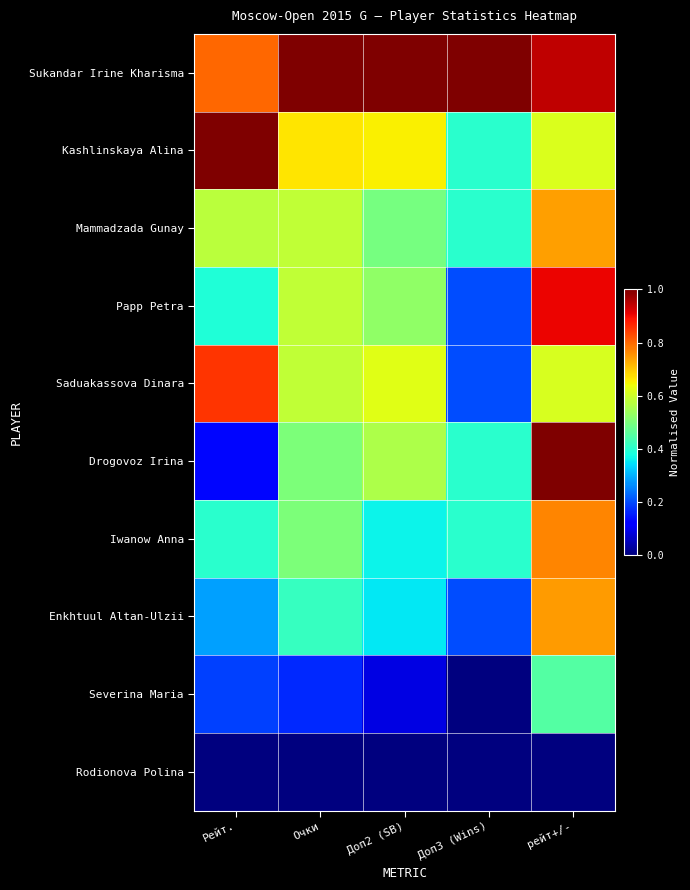

List the series in order of their peak value, highest first.

Sukandar Irine Kharisma, Kashlinskaya Alina, Drogovoz Irina, Papp Petra, Saduakassova Dinara, Iwanow Anna, Enkhtuul Altan-Ulzii, Mammadzada Gunay, Severina Maria, Rodionova Polina